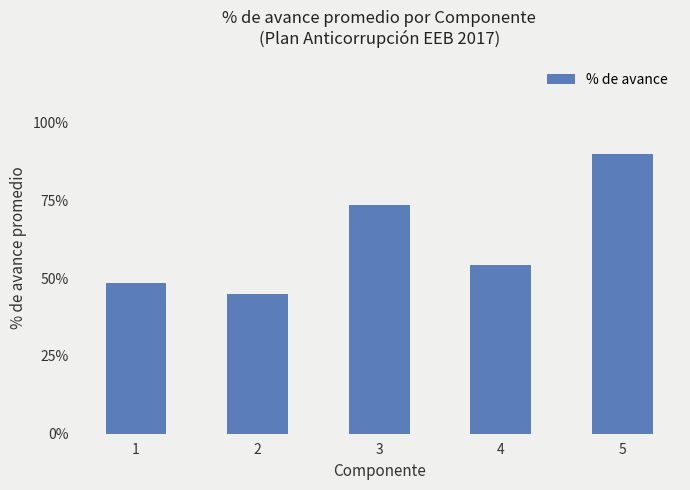

What is the change in value from 1 to 5?

+0.4